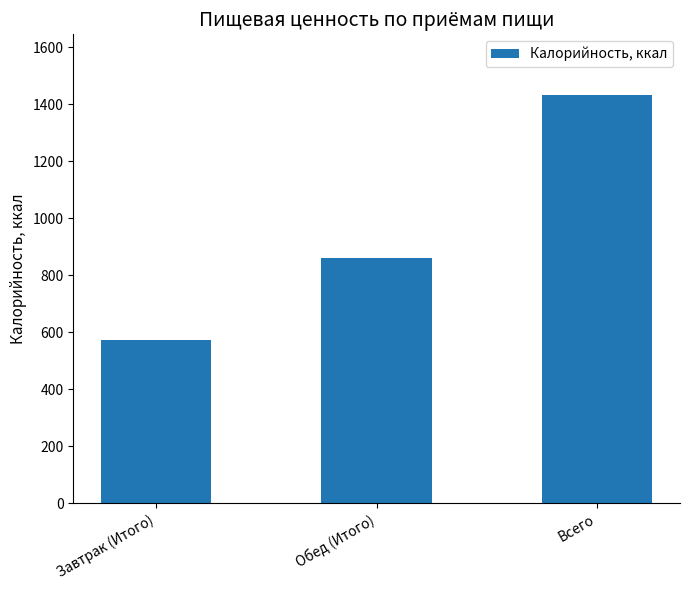

At which category does the chart reach its peak across all series?

Всего